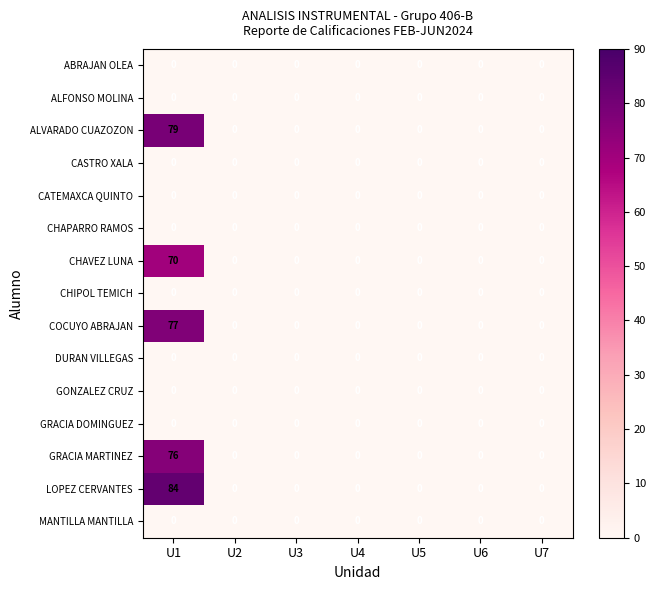

At how many categories does at least one series exceed 34?

1